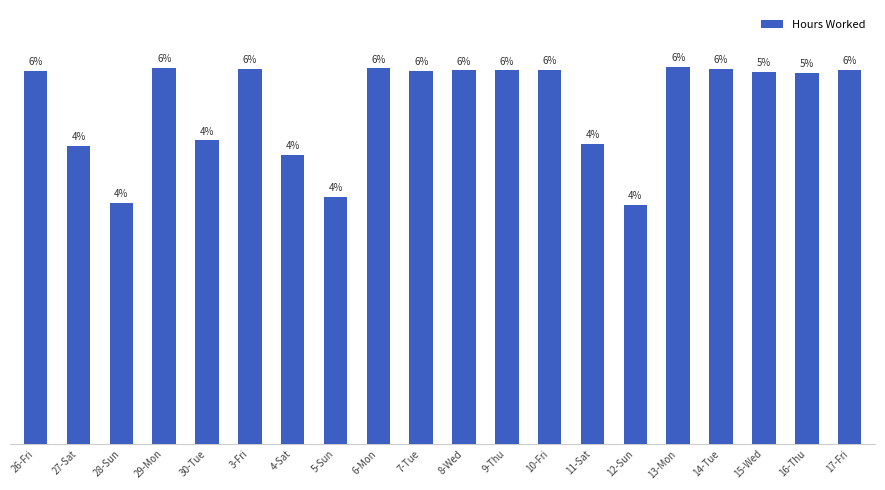

List the labels in order of value, smallest first.

12-Sun, 28-Sun, 5-Sun, 4-Sat, 27-Sat, 11-Sat, 30-Tue, 16-Thu, 15-Wed, 26-Fri, 7-Tue, 8-Wed, 9-Thu, 10-Fri, 17-Fri, 3-Fri, 14-Tue, 6-Mon, 29-Mon, 13-Mon